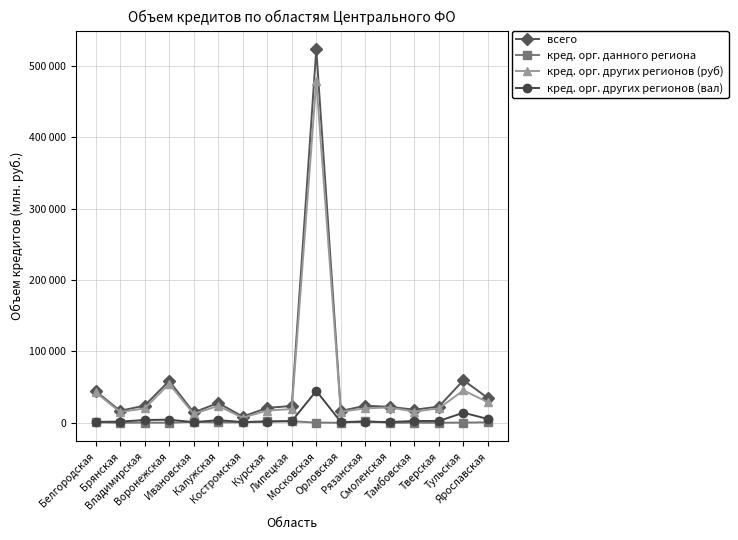

Reading left to right, list all the values displayed in this chart.

всего: Белгородская=44394	Брянская=16718	Владимирская=24044	Воронежская=58703	Ивановская=14419	Калужская=27730	Костромская=8638	Курская=20795	Липецкая=23541	Московская=523759	Орловская=16490	Рязанская=23840	Смоленская=22305	Тамбовская=18207	Тверская=22659	Тульская=59611	Ярославская=34562
кред. орг. данного региона: Белгородская=638	Брянская=0	Владимирская=190	Воронежская=0	Ивановская=1224	Калужская=501	Костромская=657	Курская=2194	Липецкая=2177	Московская=146	Орловская=0	Рязанская=2237	Смоленская=0	Тамбовская=62	Тверская=10	Тульская=201	Ярославская=595
кред. орг. других регионов (руб): Белгородская=42599	Брянская=15119	Владимирская=20042	Воронежская=54409	Ивановская=12359	Калужская=23646	Костромская=7009	Курская=17105	Липецкая=19138	Московская=478963	Орловская=15326	Рязанская=20258	Смоленская=21292	Тамбовская=15696	Тверская=20173	Тульская=45375	Ярославская=28754
кред. орг. других регионов (вал): Белгородская=1157	Брянская=1599	Владимирская=3811	Воронежская=4294	Ивановская=835	Калужская=3583	Костромская=971	Курская=1497	Липецкая=2227	Московская=44649	Орловская=1164	Рязанская=1345	Смоленская=1013	Тамбовская=2449	Тверская=2476	Тульская=14036	Ярославская=5213